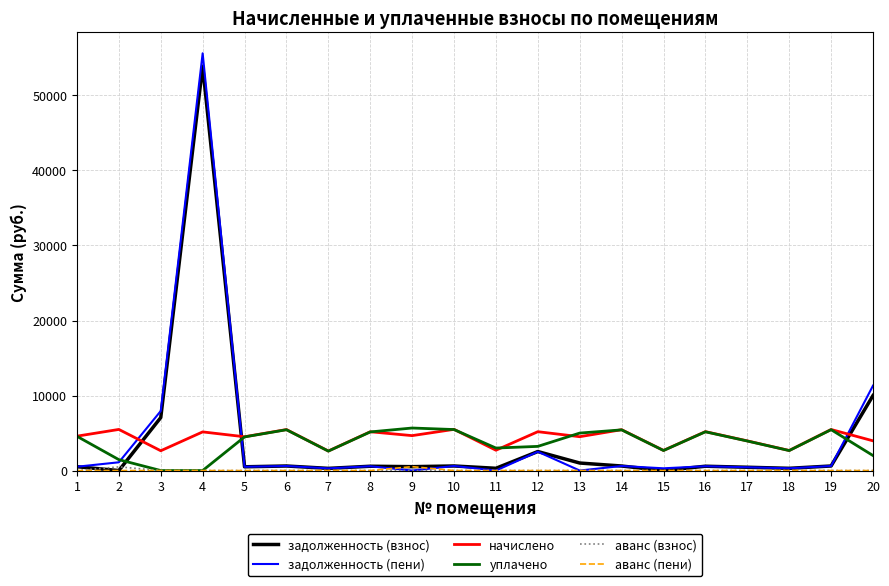

True or false: задолженность (взнос) has more than 0 points higher than both neighbors.

True